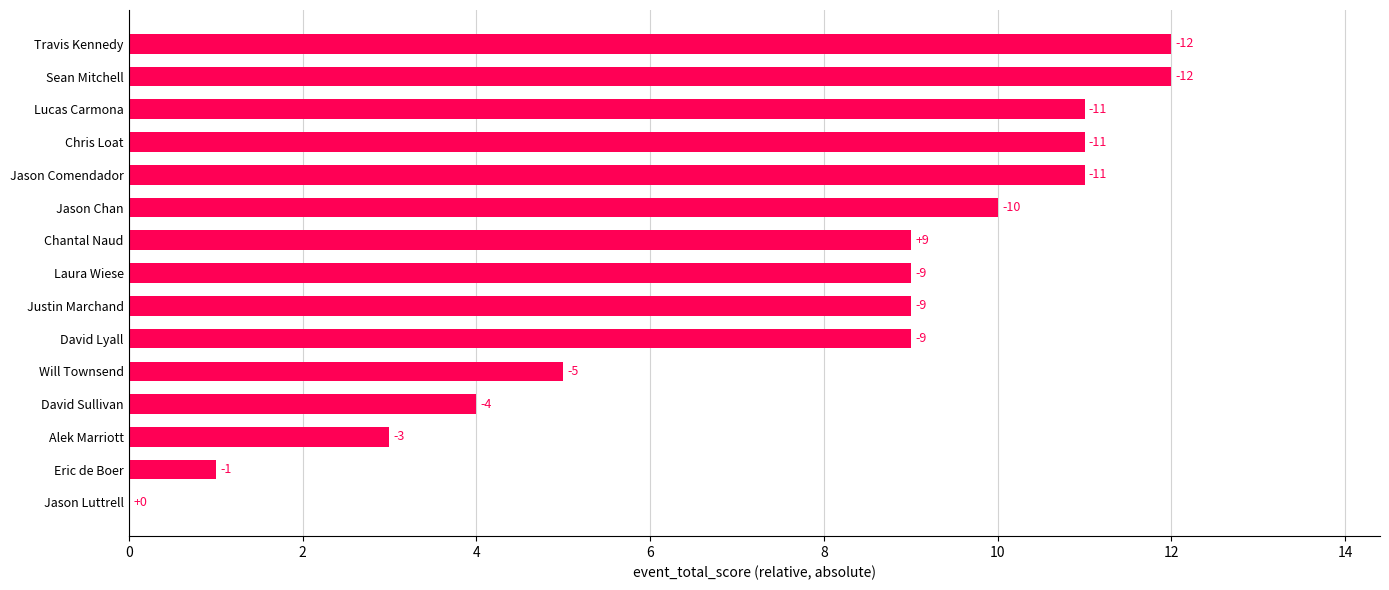

Are the bars horizontal?

Yes